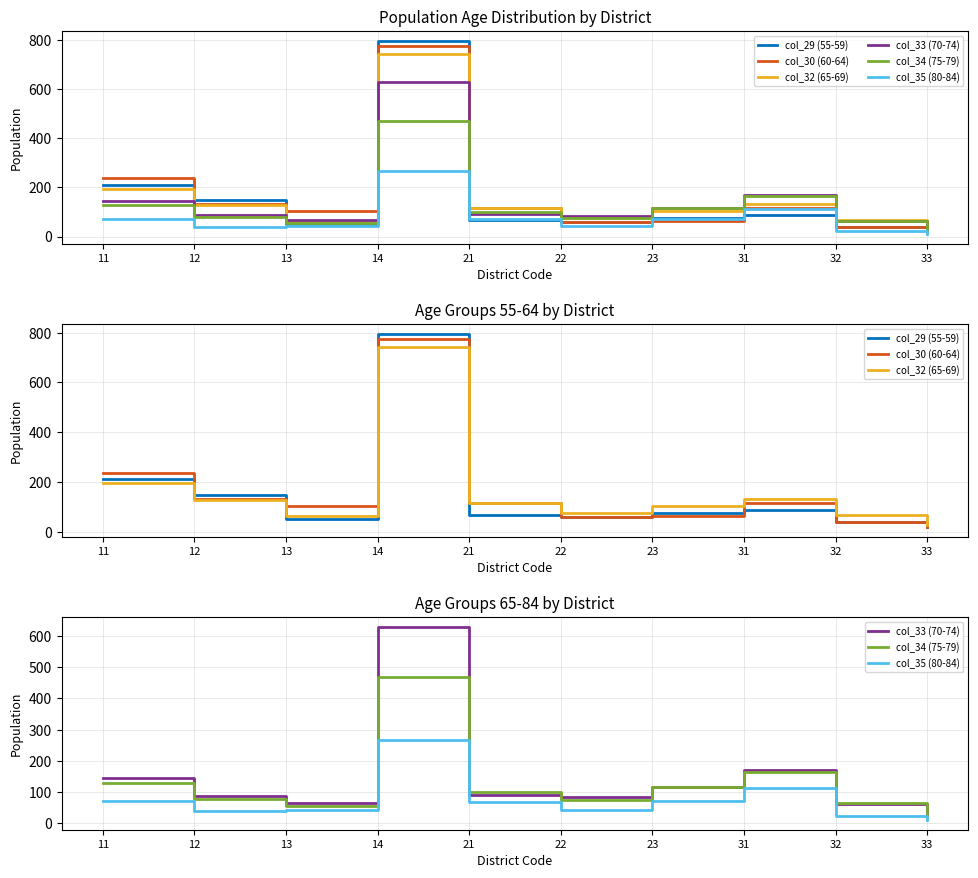

The col_32 (65-69) series shows 741 at 14. True or false?

True